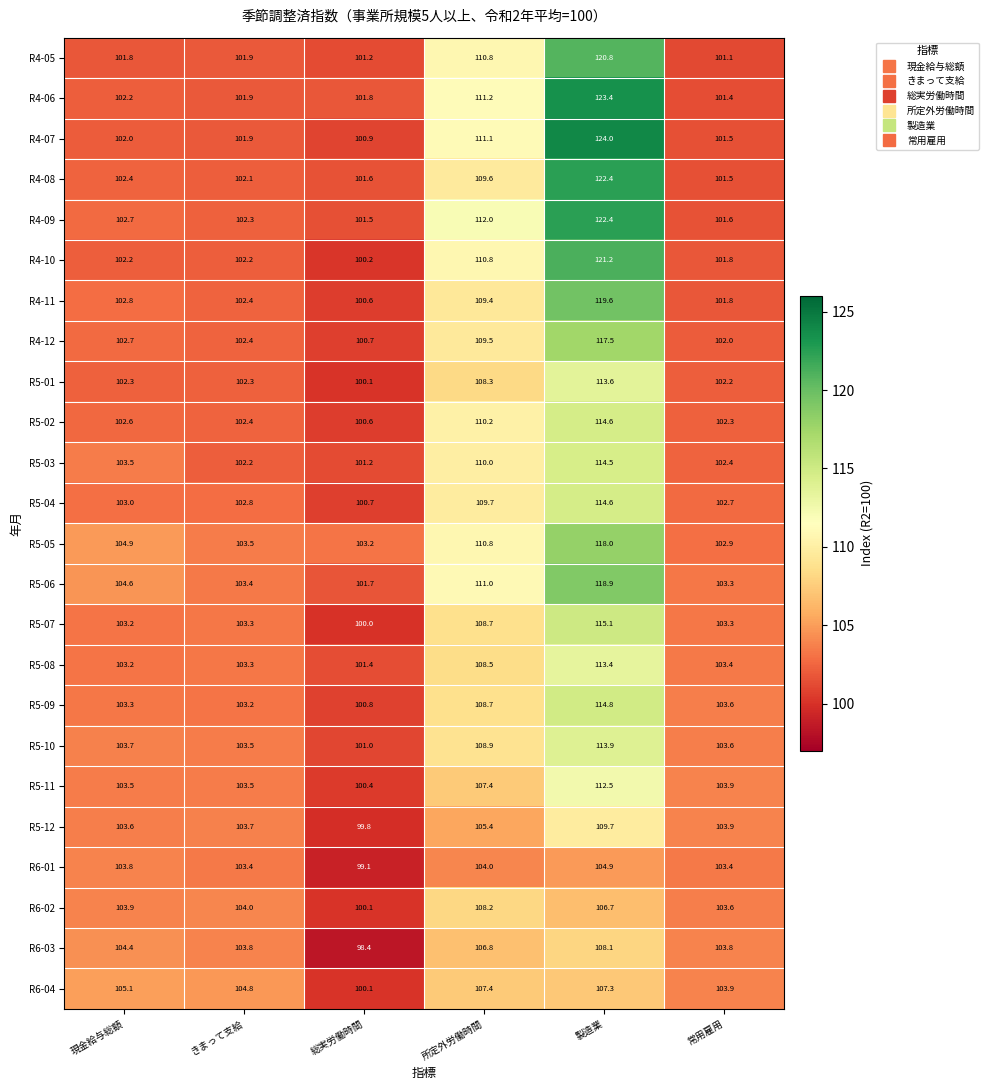

Between きまって支給 and 所定外労働時間, which series saw the biggest shift?

R4-09